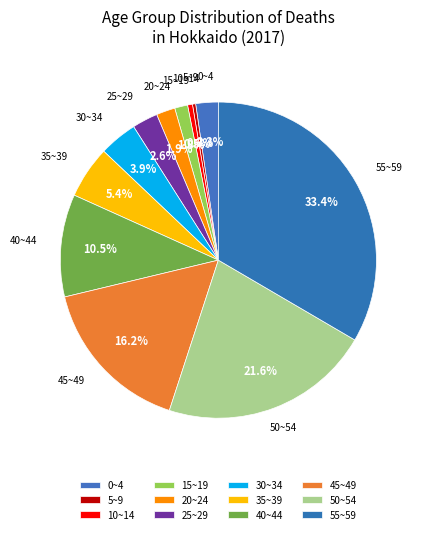

How many slices are in this pie chart?

12